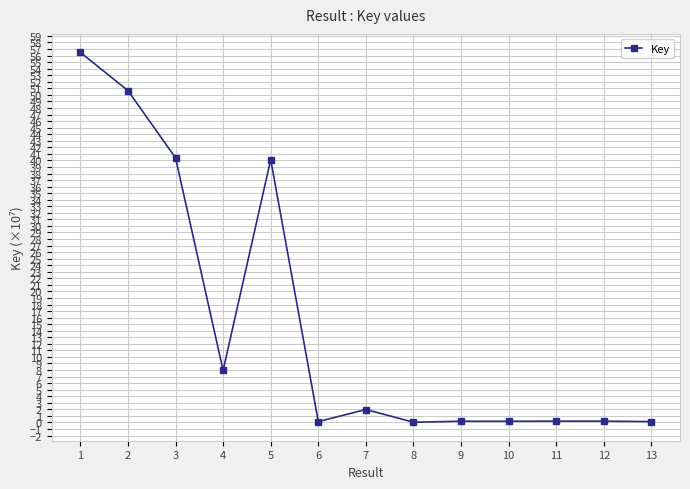

Is it true that the value at 5 is 11.5?

False